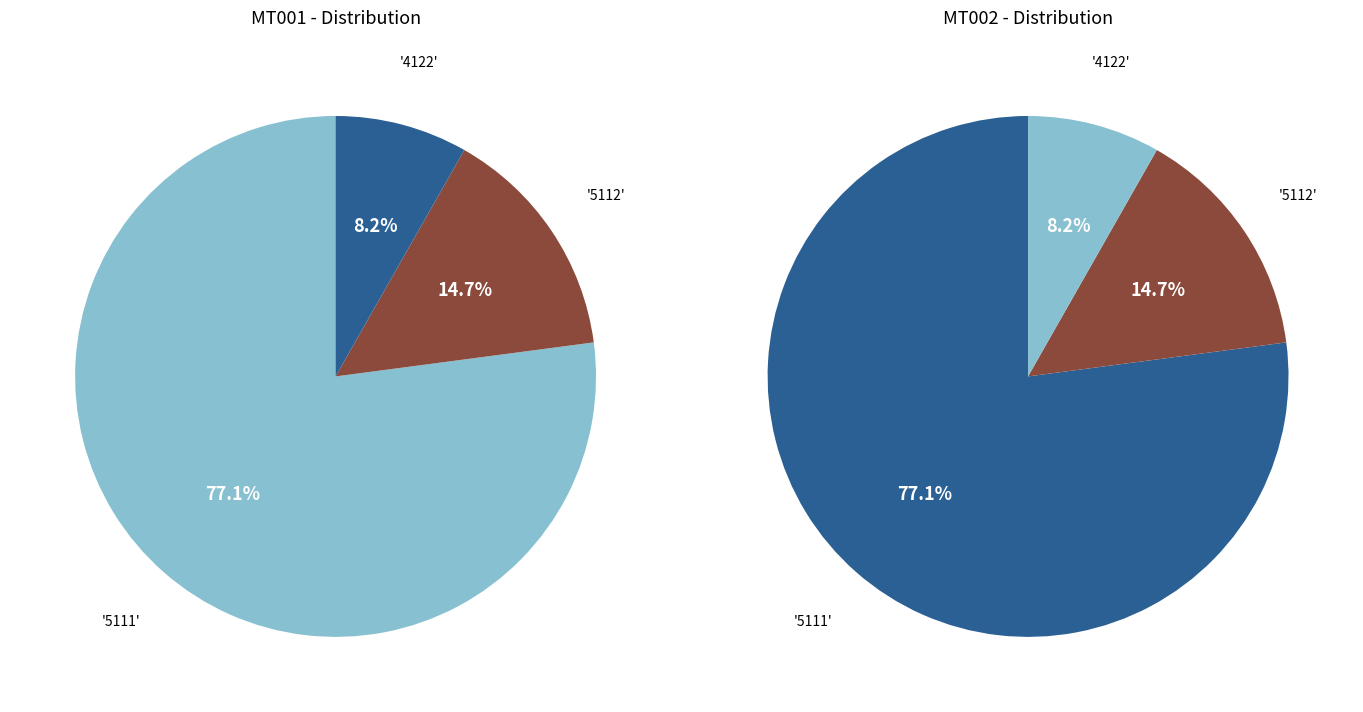

Which slice represents more than half of the pie?

5111